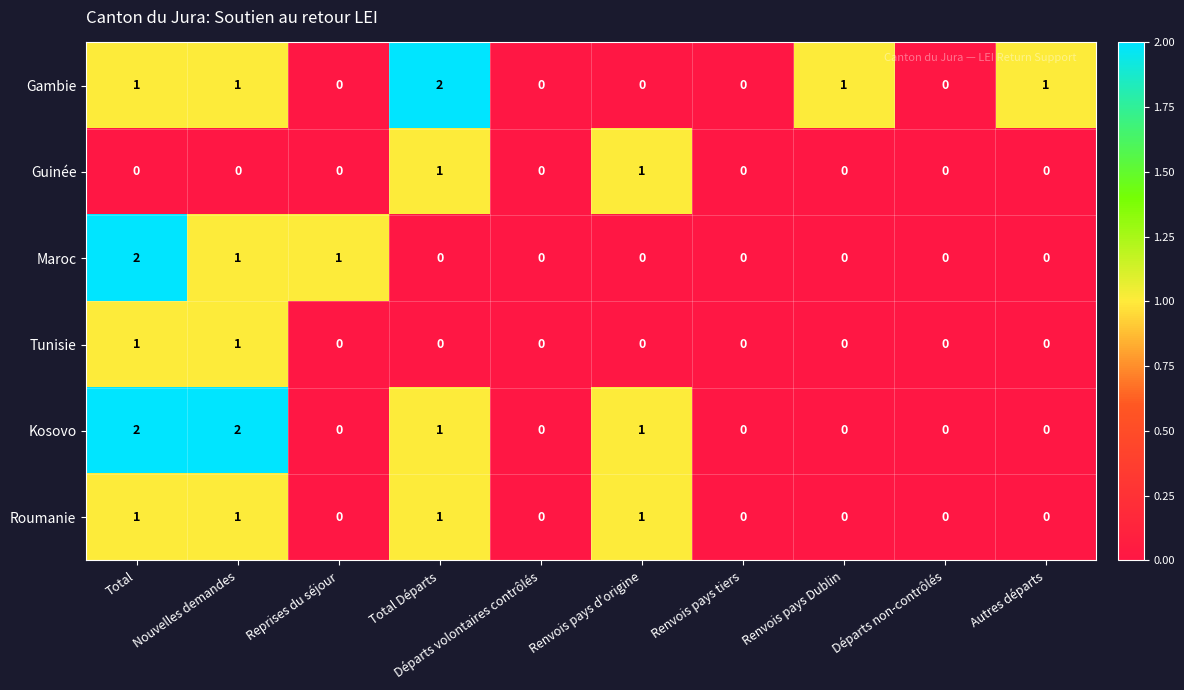

How many distinct data groups are displayed?

6